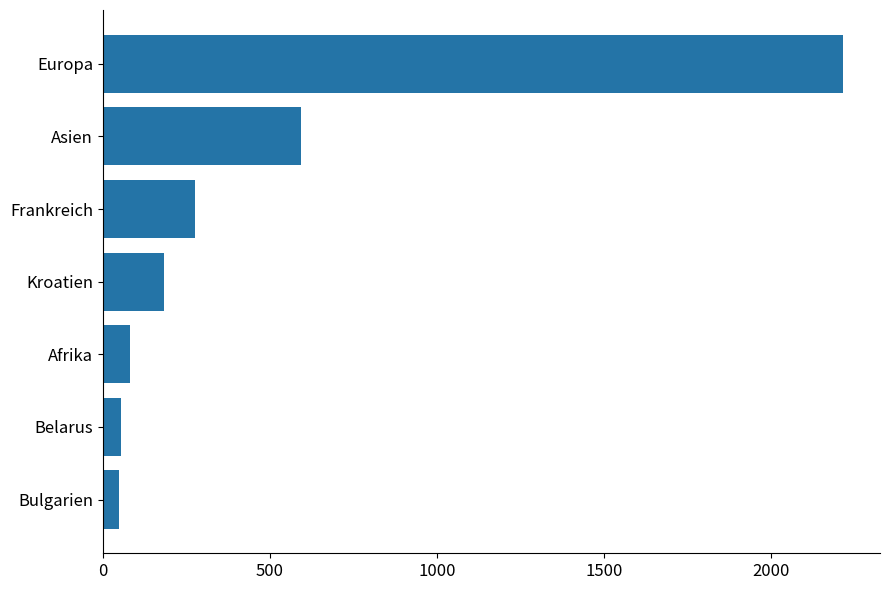

The value at Belarus is 53. True or false?

True